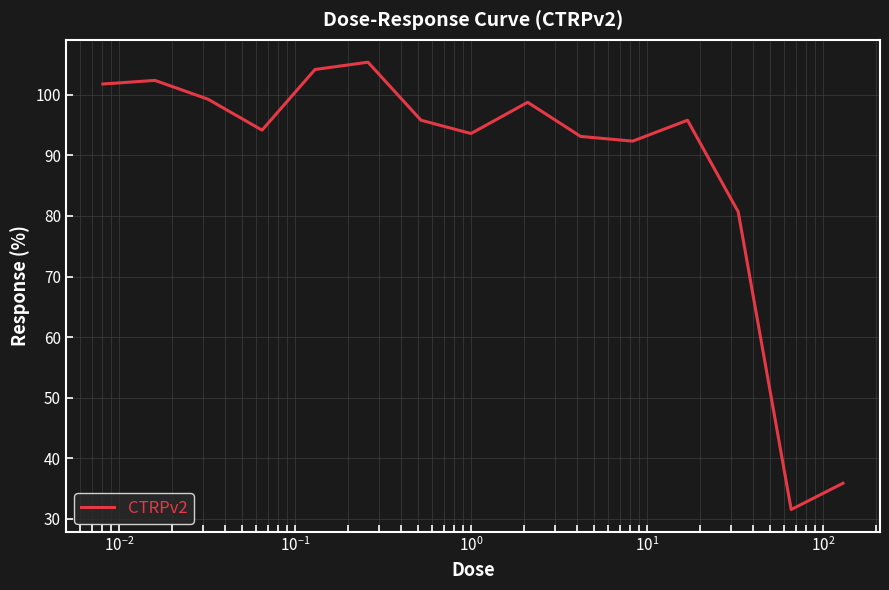

What is the difference between the maximum and minimum values?

73.9